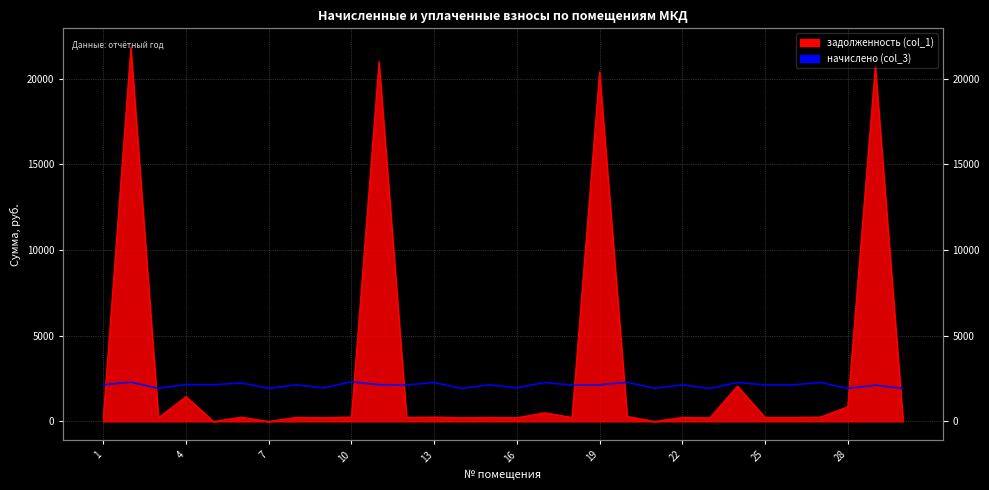

Which series changed the most between 4 and 28?

задолженность (col_1)